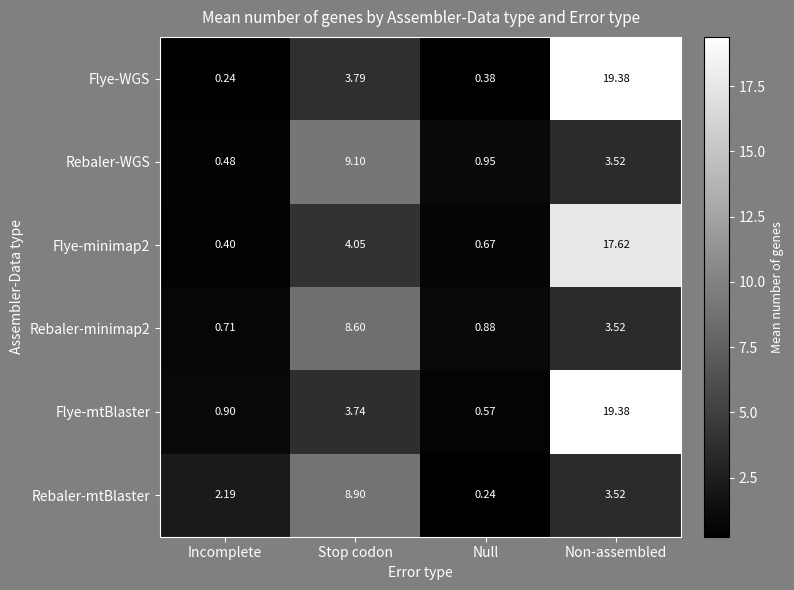

Which series has the largest total across all categories?

Flye-mtBlaster